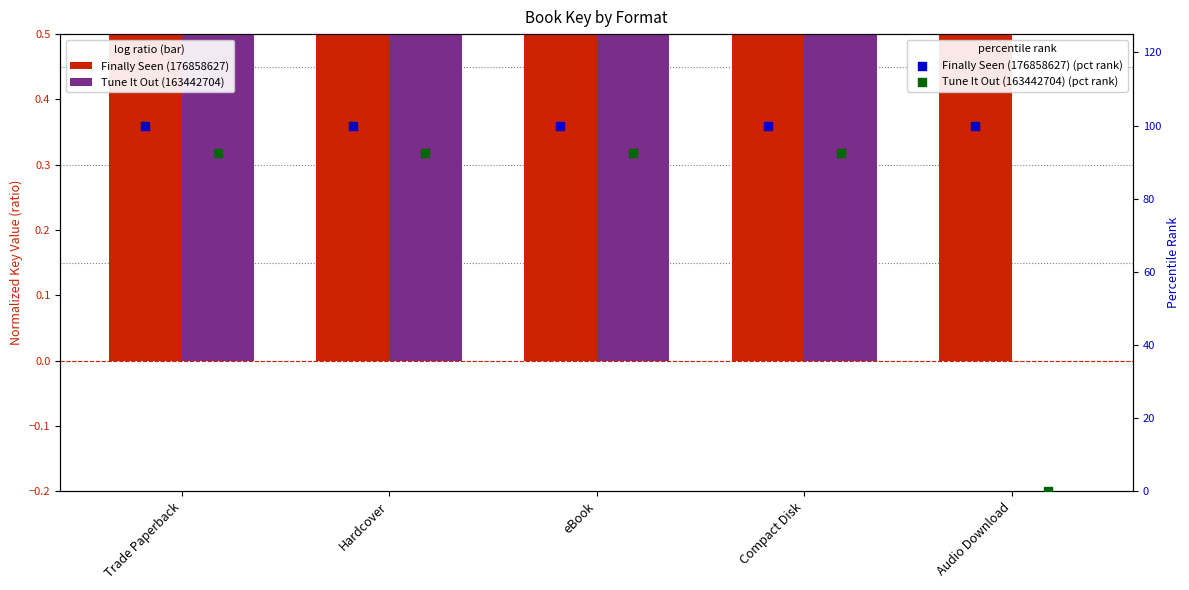

At how many categories does at least one series exceed 62?

5